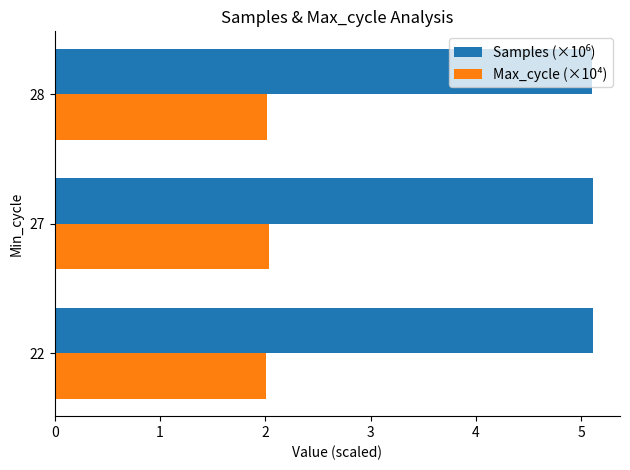

What is the minimum value for Max_cycle (×10⁴)?

2.0